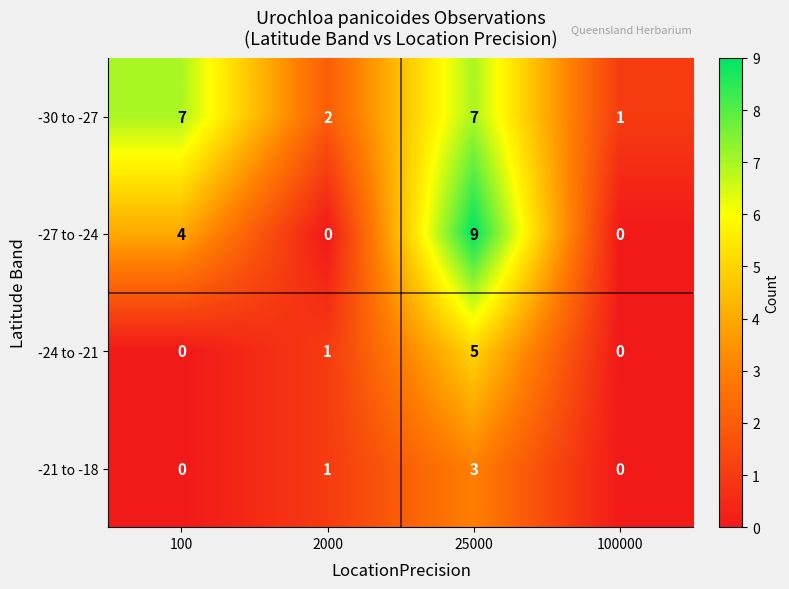

Which series has the widest spread of values?

-27 to -24